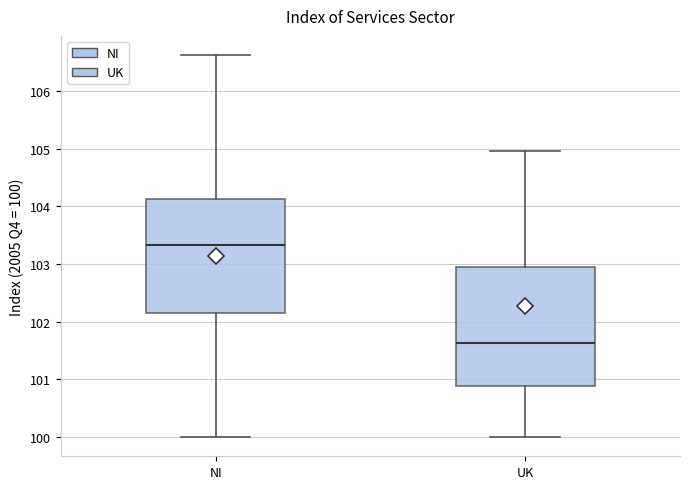

Reading left to right, read every box against the y-axis: the position of its median line, the range the box covers, and the ends of its whiskers. The values are not printed on the chart, so give them approximately, as read against the axis.

NI: median 103.3, box 102.2 to 104.1, whiskers 100.0 to 106.6
UK: median 101.6, box 100.9 to 102.9, whiskers 100.0 to 105.0